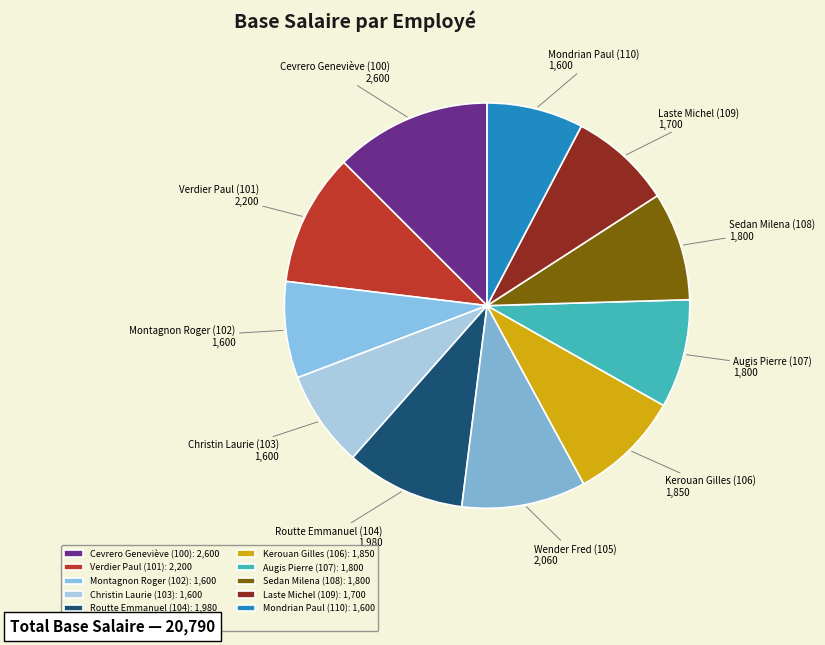

Between Wender Fred (105) and Kerouan Gilles (106), which is larger?

Wender Fred (105)